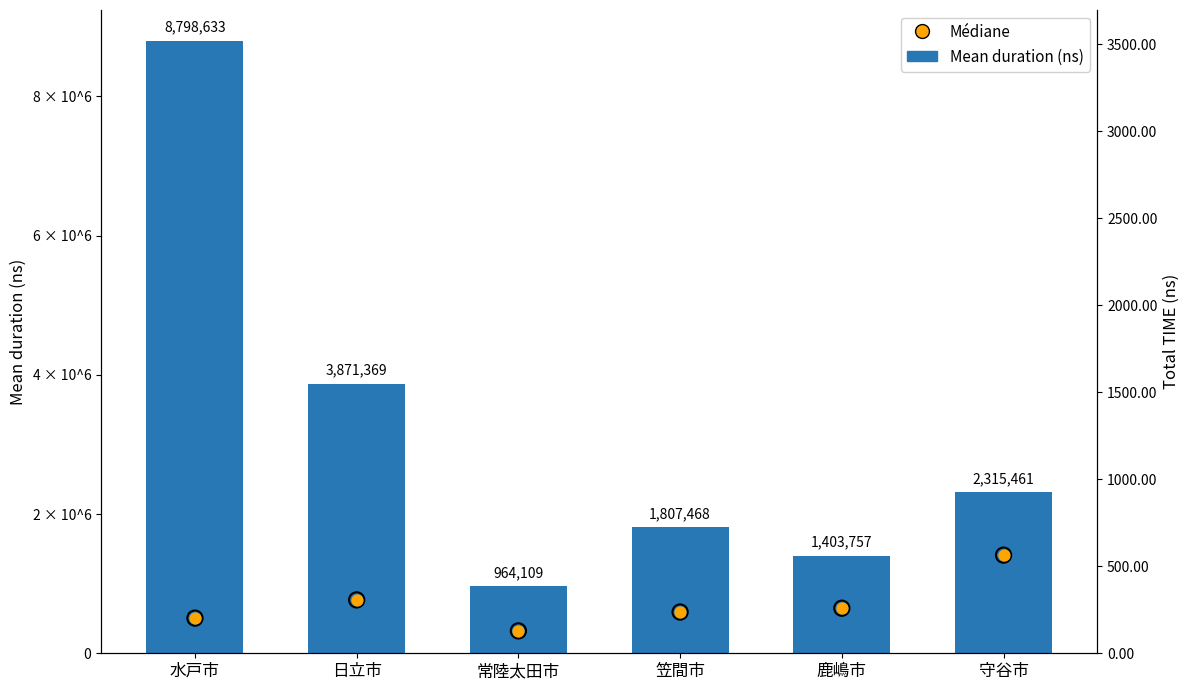

What is the total value across all series at 日立市?

4637996